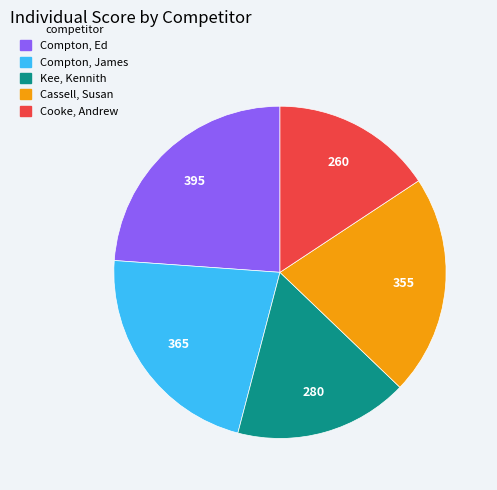

Approximately how many times larger is the value at Cassell, Susan compared to Compton, James?

1.0